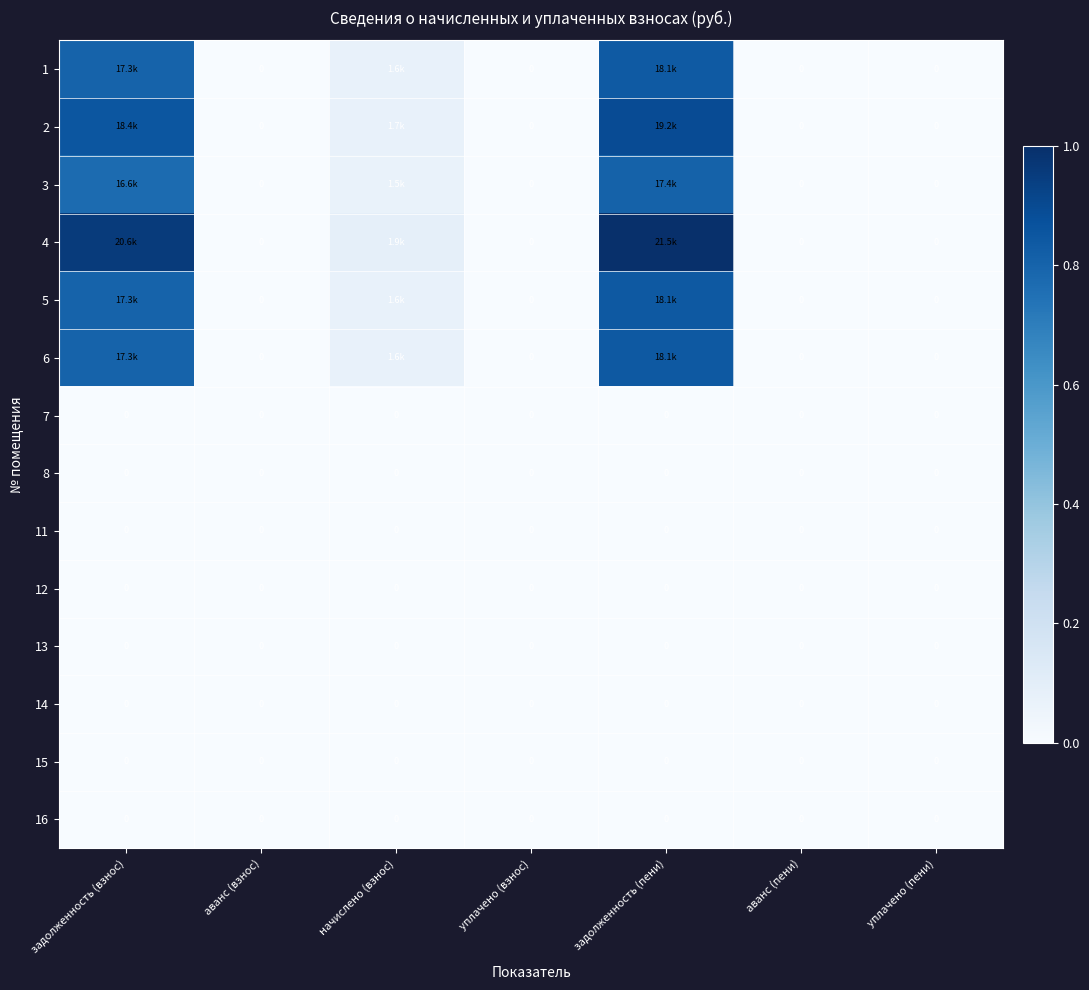

Which label corresponds to the largest value in the chart?

задолженность (пени)